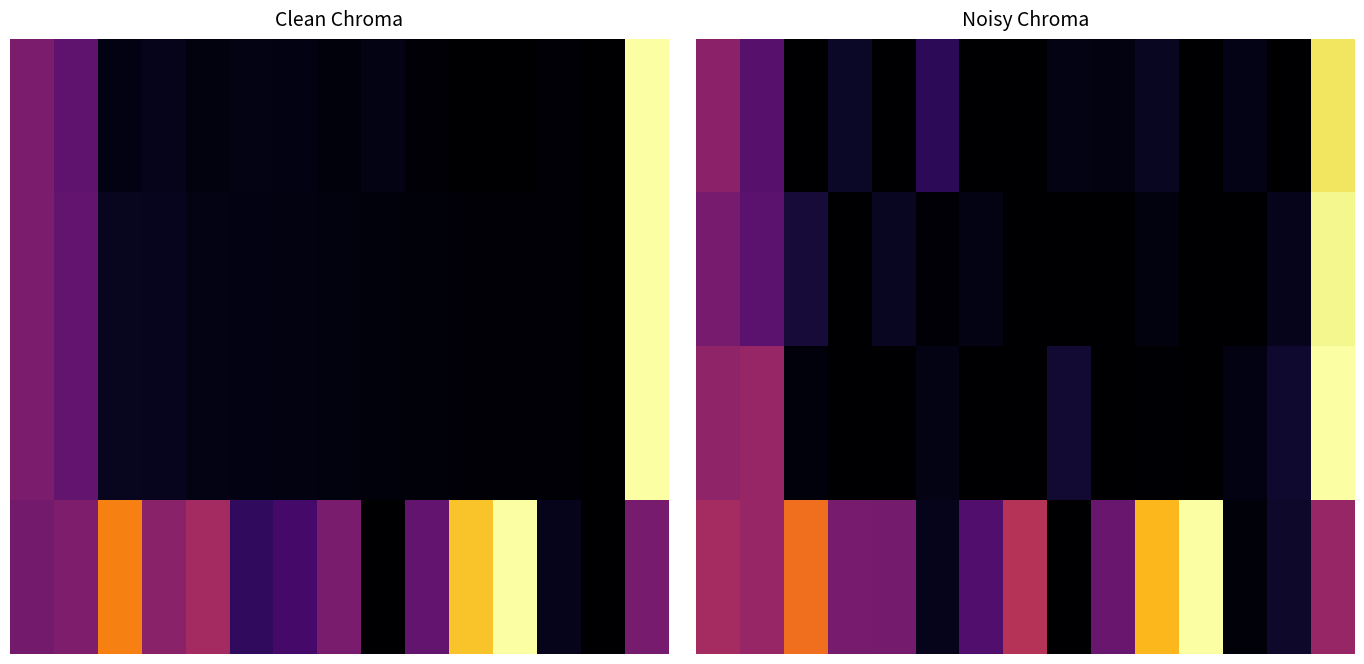

What is the total value across all series at 6?

0.3